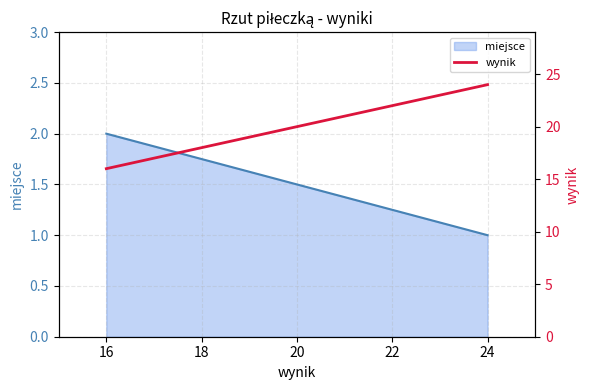

How many lines are shown in the chart?

1